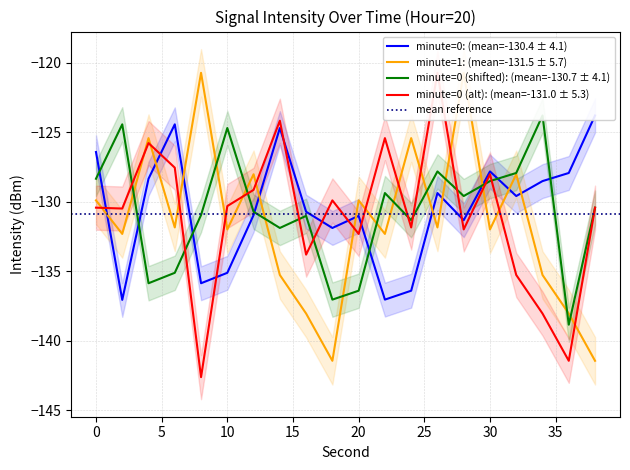

What is the maximum value for minute=1?

-120.7